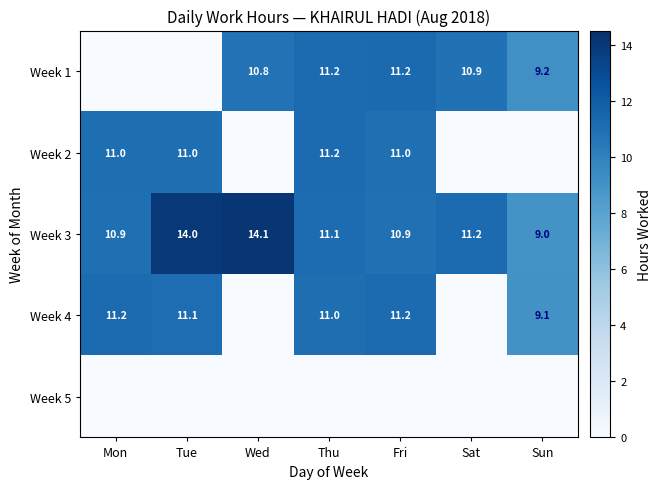

Between Fri and Mon, which is larger?

Fri